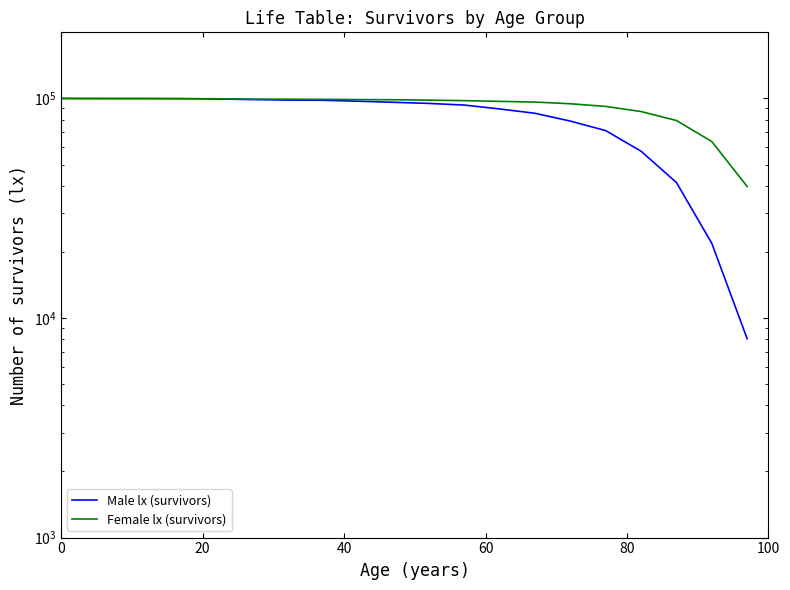

Which series has the widest spread of values?

Male lx (survivors)